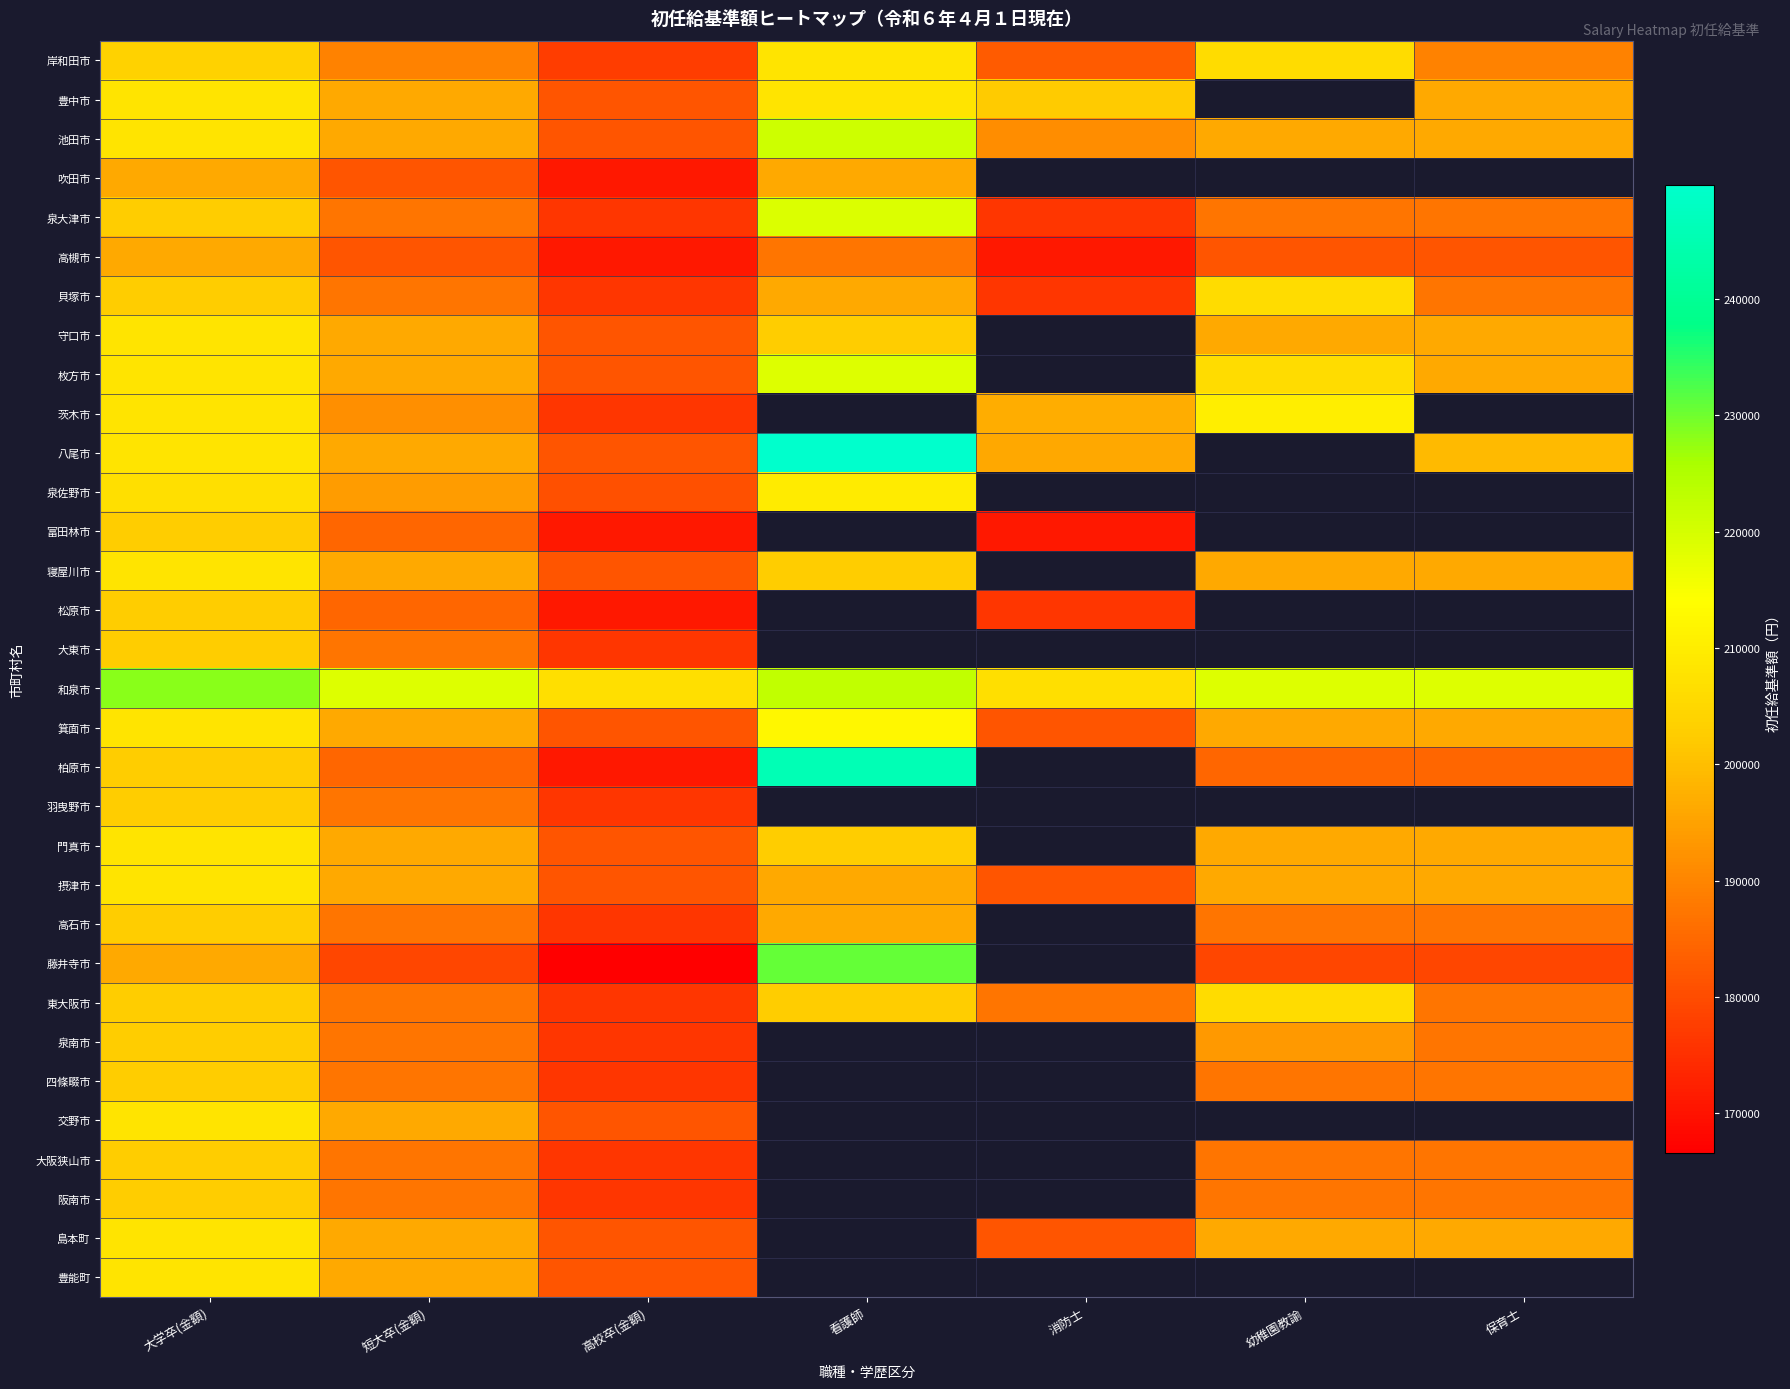

Count the number of categories in the chart.

7